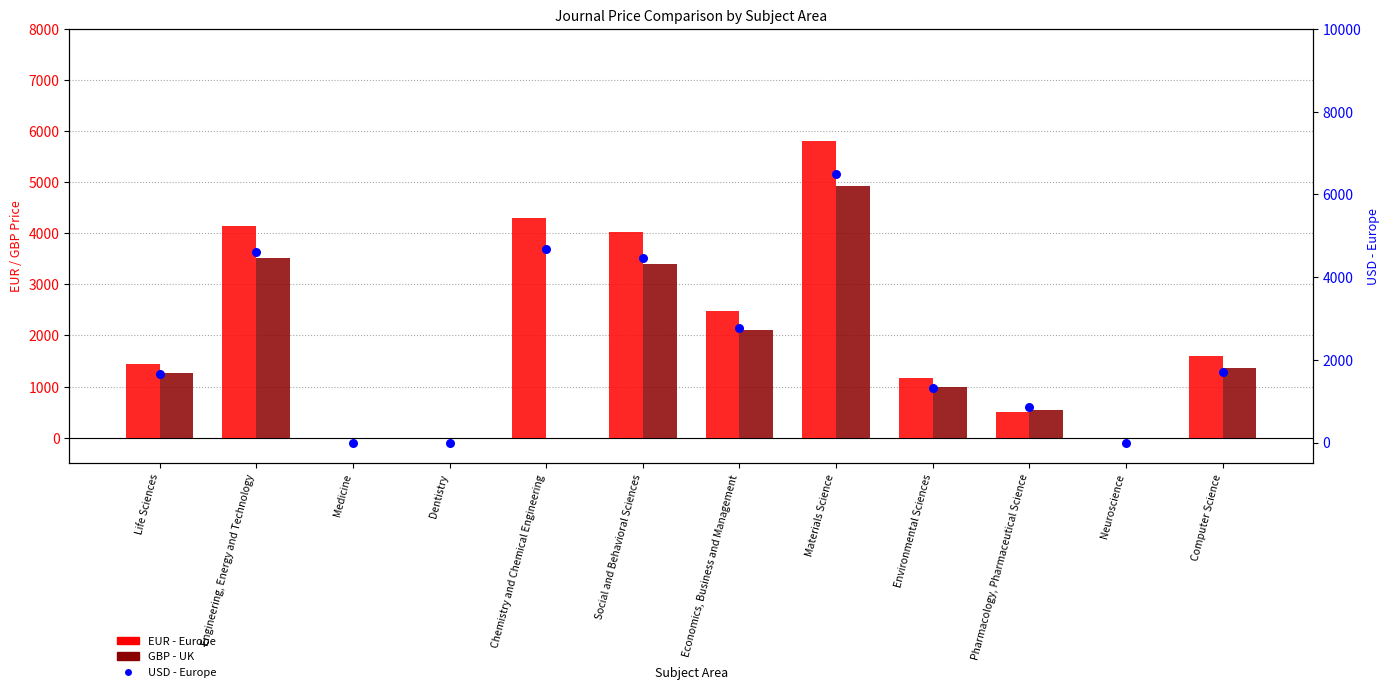

At how many categories does at least one series exceed 4173?

4